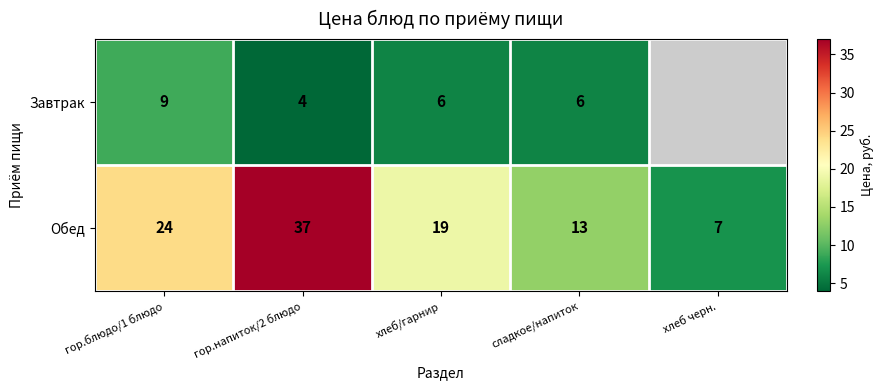

The value of Обед at гор.напиток/2 блюдо is 13.9. True or false?

False